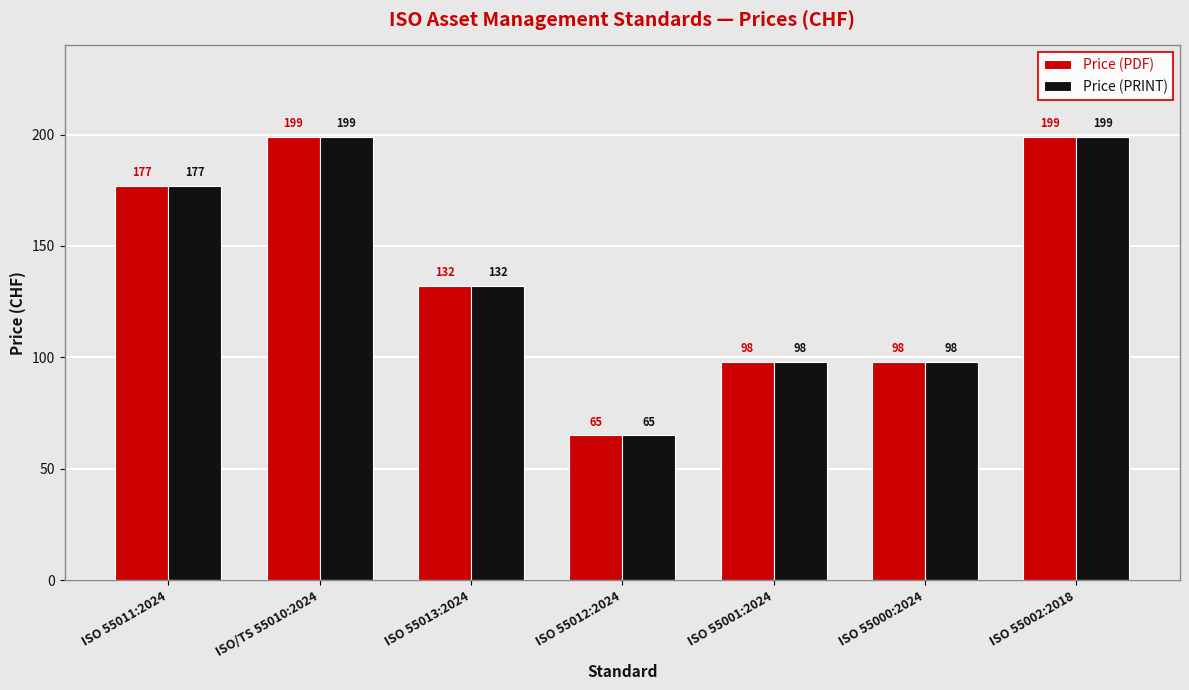

The value of Price (PRINT) at ISO 55001:2024 is 98. True or false?

True